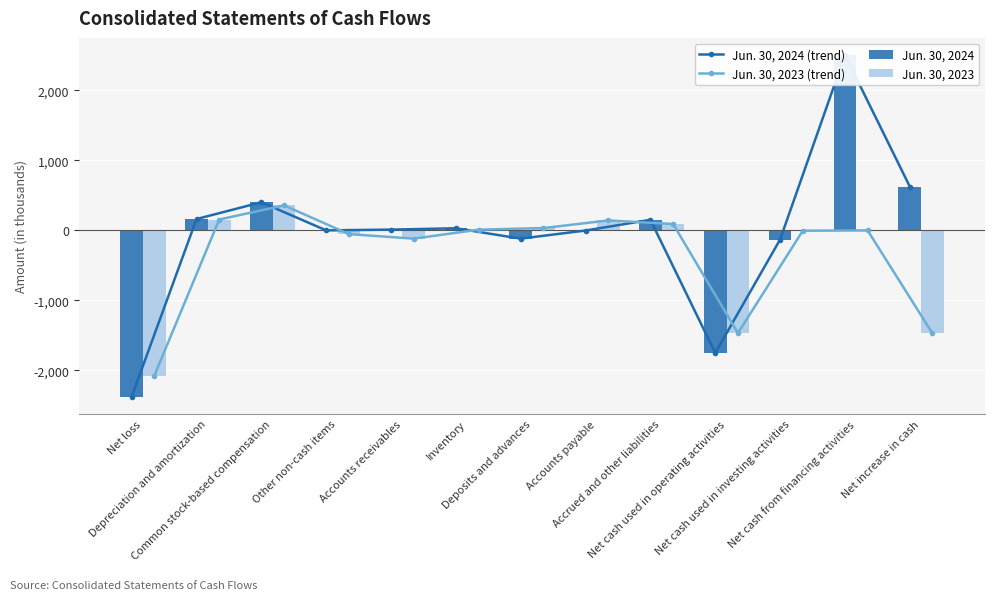

At which label is Jun. 30, 2023 closest to -859?

Net cash used in operating activities